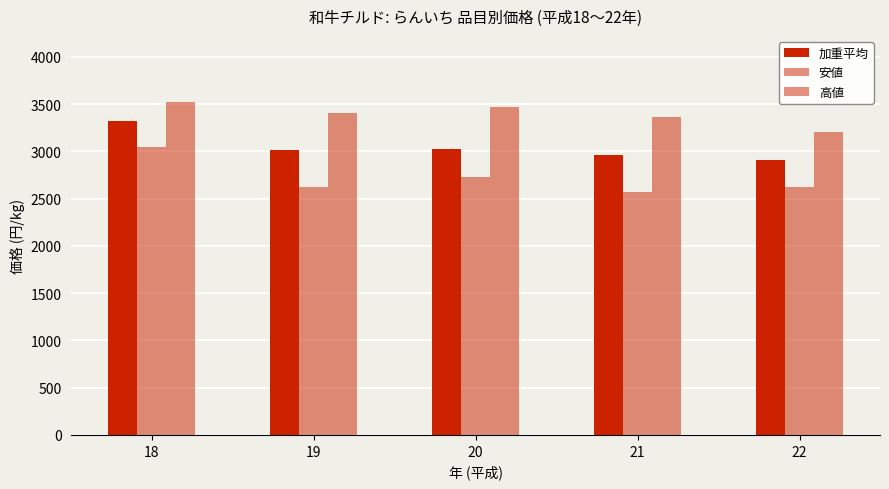

How many data points in 高値 are less than 3411?

2